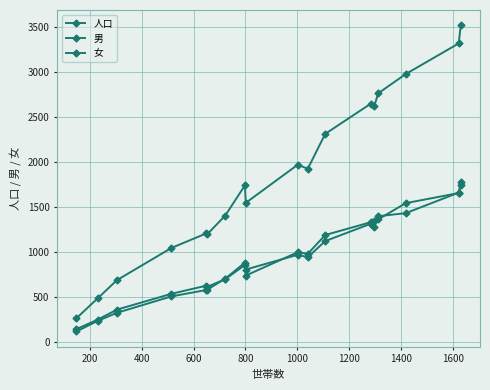

True or false: 人口 and 女 intersect in this chart.

False